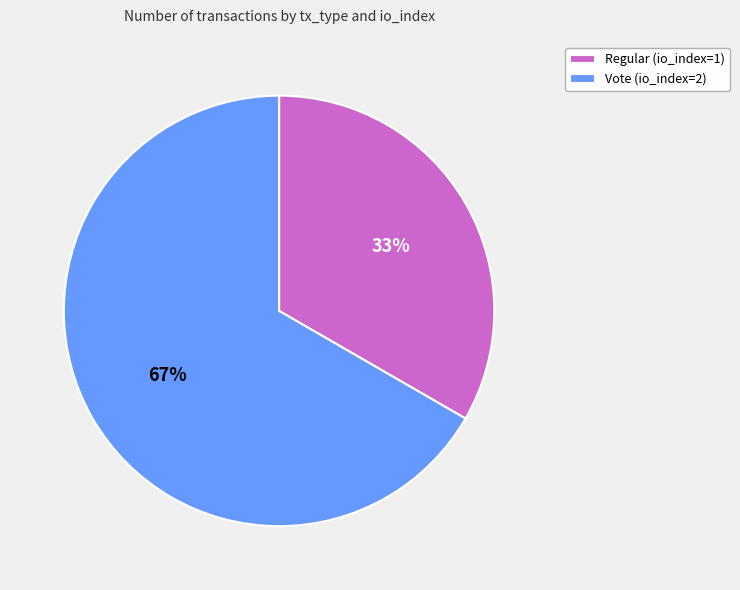

To the nearest percent, what portion does Regular (io_index=1) represent?

33%